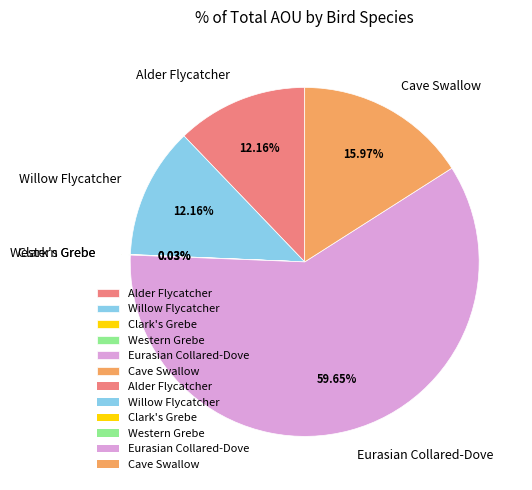

Is the sum of Eurasian Collared-Dove and Cave Swallow greater than half?

Yes